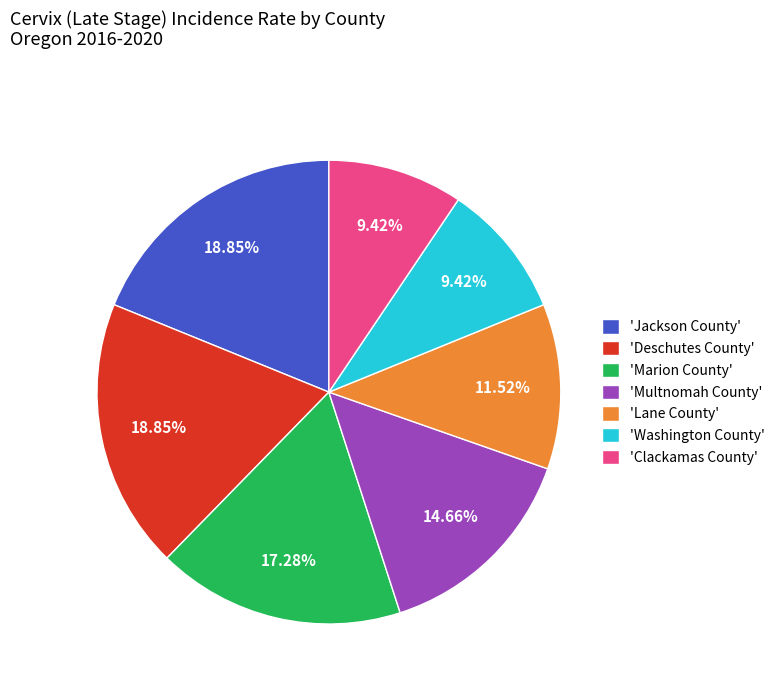

Combined, do 'Lane County' and 'Washington County' account for over 50%?

No